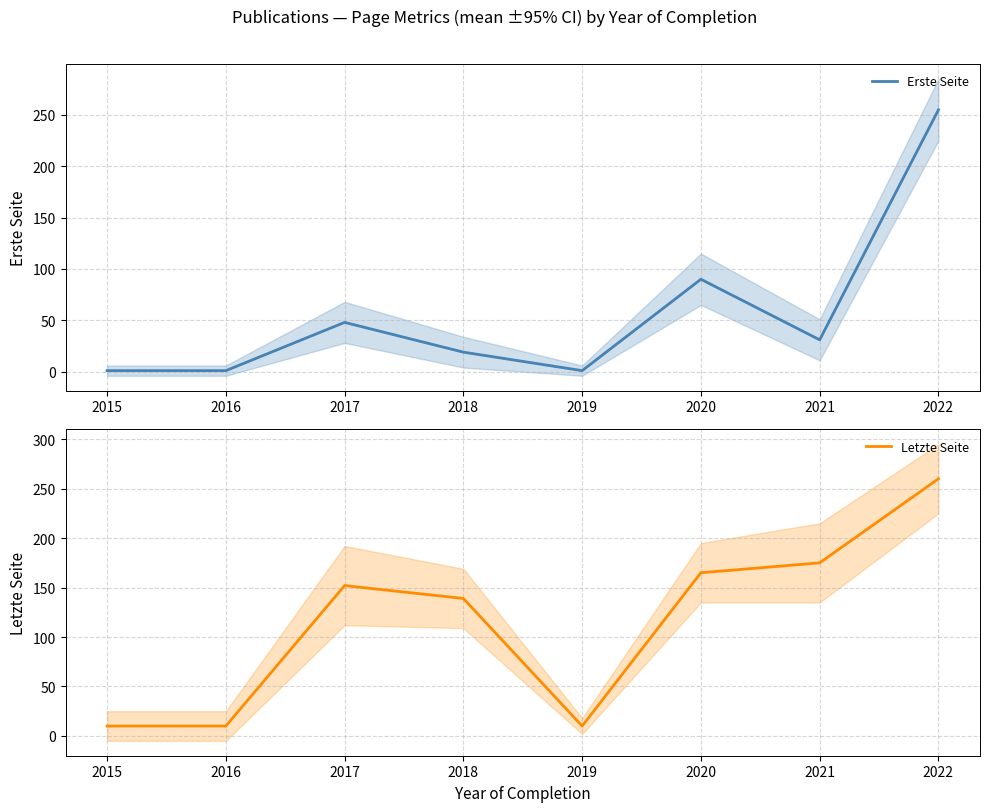

True or false: Erste Seite has a value of 356 at 2022.

False